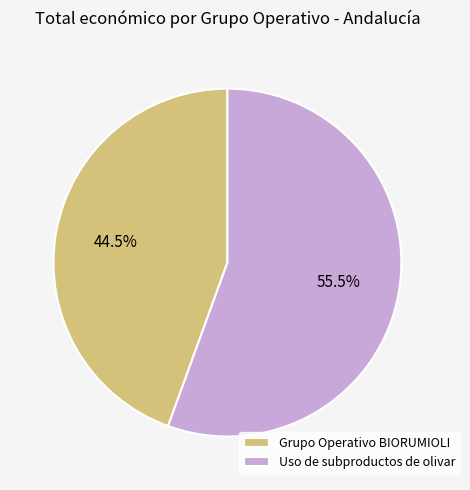

Is the sum of Uso de subproductos de olivar and Grupo Operativo BIORUMIOLI greater than half?

Yes